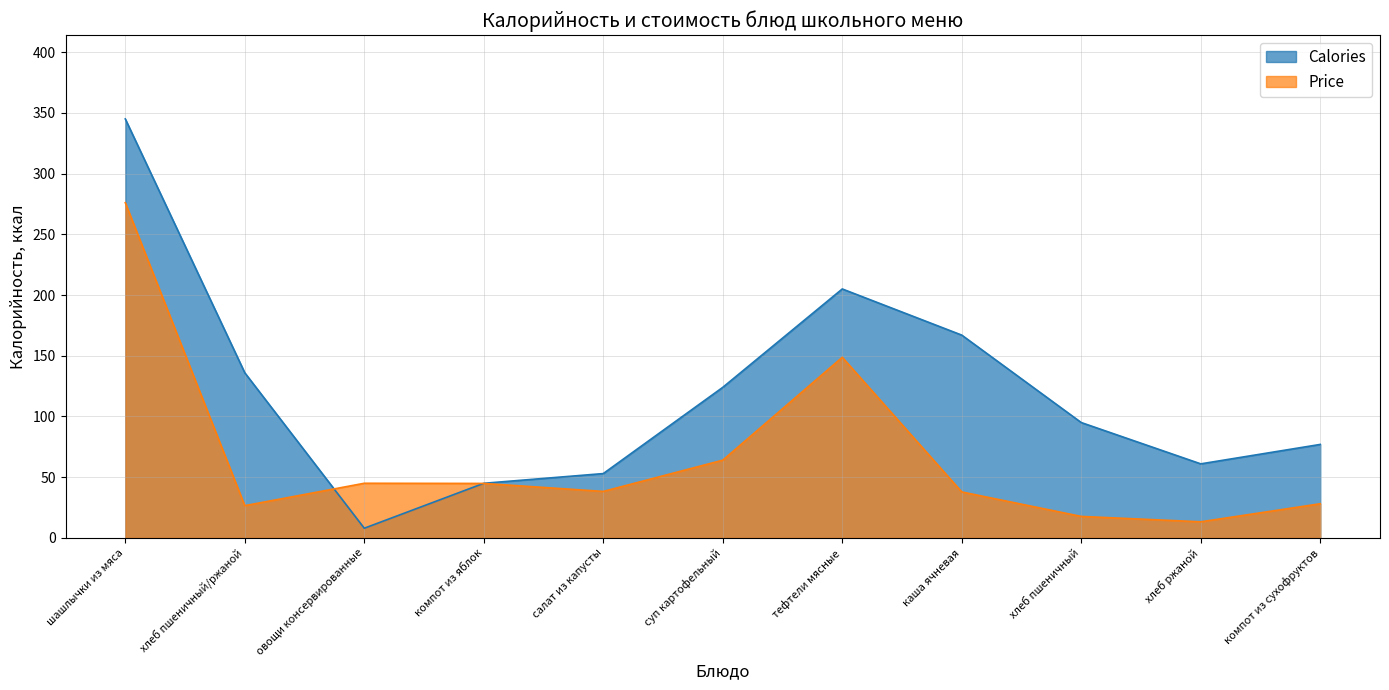

The value of Price at шашлычки из мяса is 451.5. True or false?

False